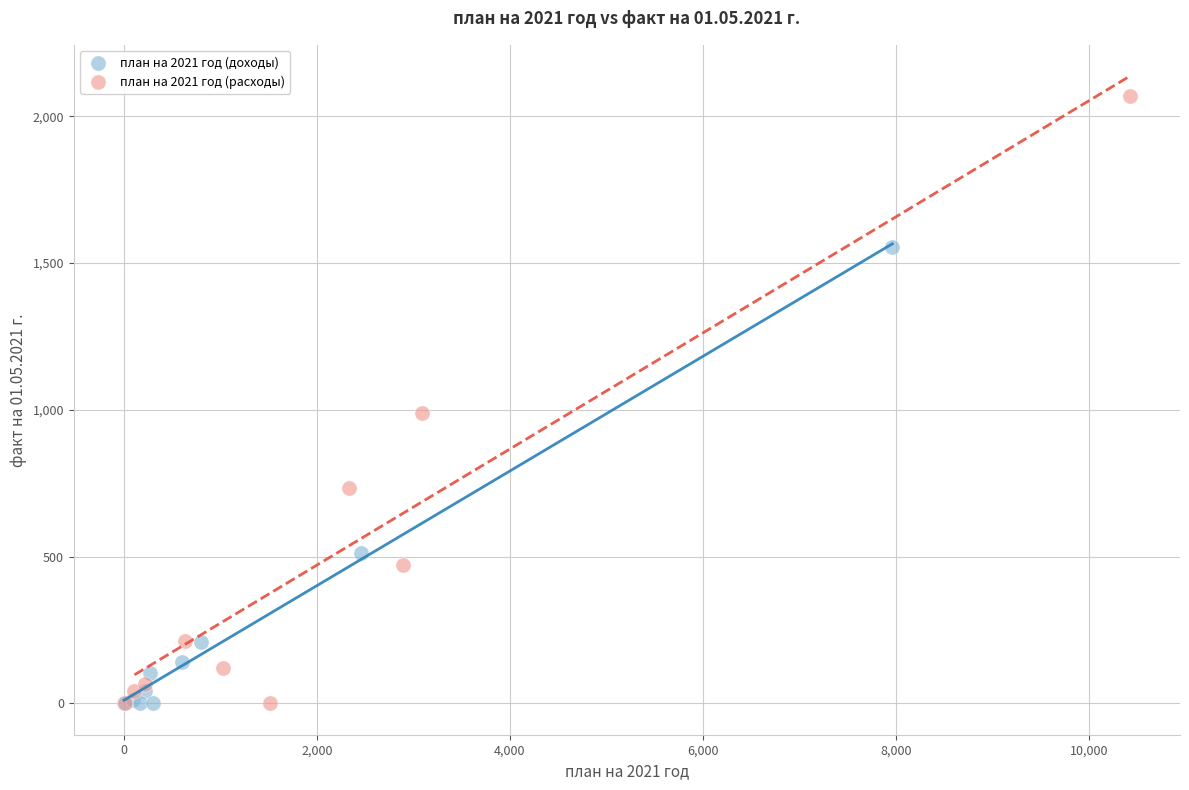

What are all the series names shown in the legend?

план на 2021 год (доходы), план на 2021 год (расходы)